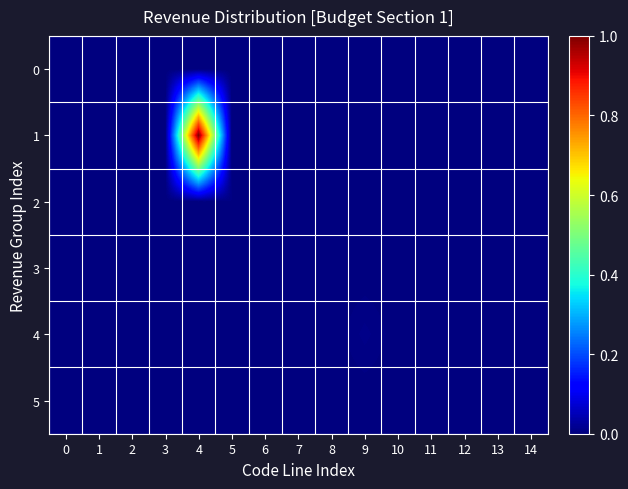

Between 6 and 13, which is larger?

6